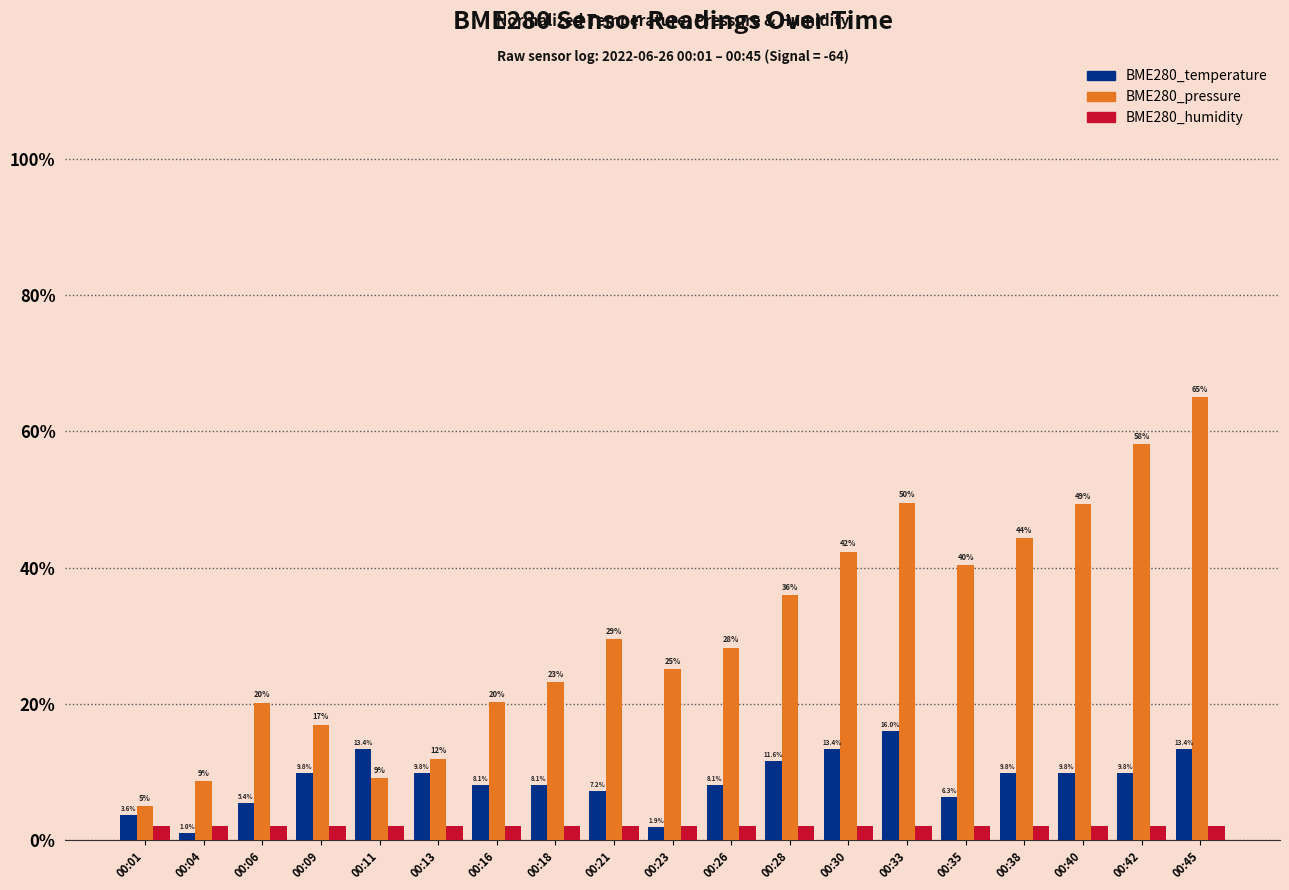

At 00:42, list the series in order from smallest to largest.

BME280_humidity, BME280_temperature, BME280_pressure